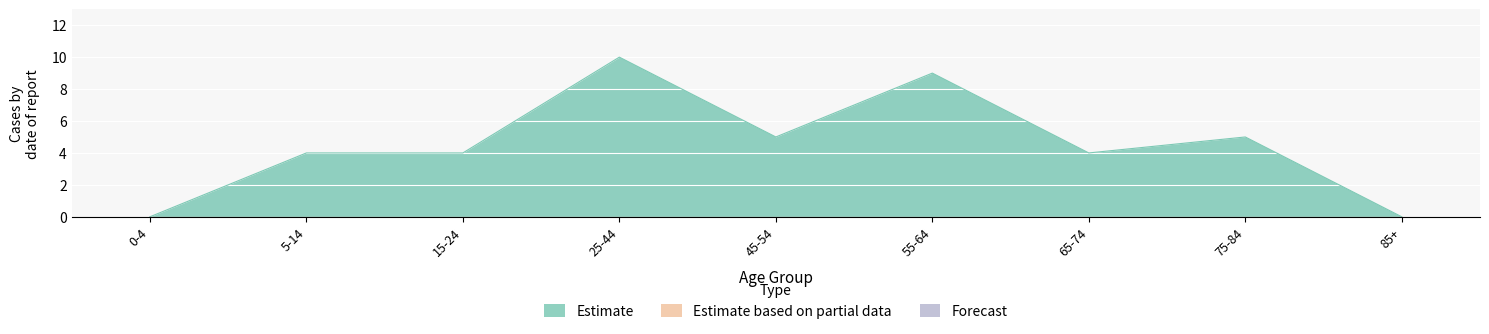

Which series changed the most between 5-14 and 65-74?

Estimate